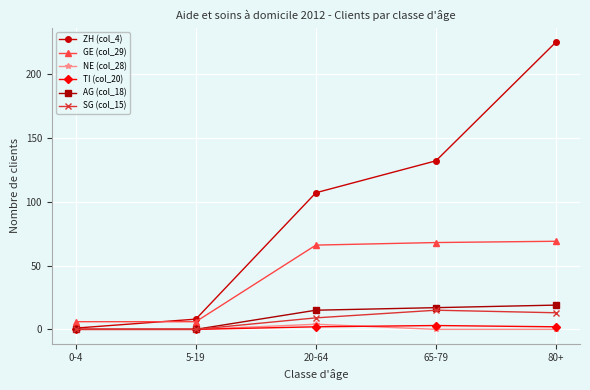

Reading right to left, extract all data points from this chart.

ZH (col_4): 80+=225	65-79=132	20-64=107	5-19=8	0-4=1
GE (col_29): 80+=69	65-79=68	20-64=66	5-19=6	0-4=6
NE (col_28): 80+=0	65-79=0	20-64=4	5-19=0	0-4=0
TI (col_20): 80+=2	65-79=3	20-64=2	5-19=0	0-4=0
AG (col_18): 80+=19	65-79=17	20-64=15	5-19=0	0-4=0
SG (col_15): 80+=13	65-79=15	20-64=9	5-19=0	0-4=0